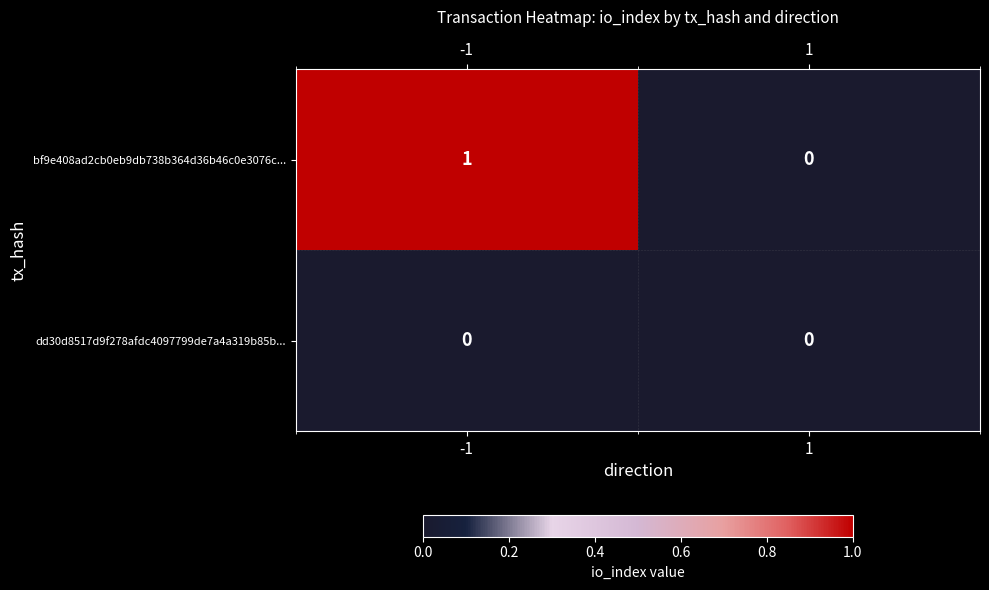

Which series has the largest range (max minus min)?

bf9e408ad2cb0eb9db738b364d36b46c0e3076c...